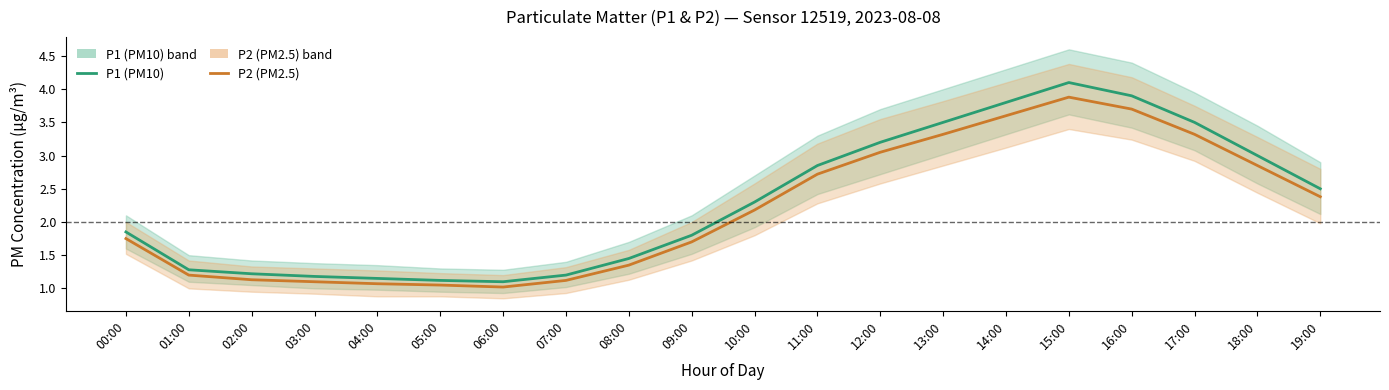

Rank the categories by P1 (PM10) value from highest to lowest.

15:00, 16:00, 14:00, 13:00, 17:00, 12:00, 18:00, 11:00, 19:00, 10:00, 00:00, 09:00, 08:00, 01:00, 02:00, 07:00, 03:00, 04:00, 05:00, 06:00